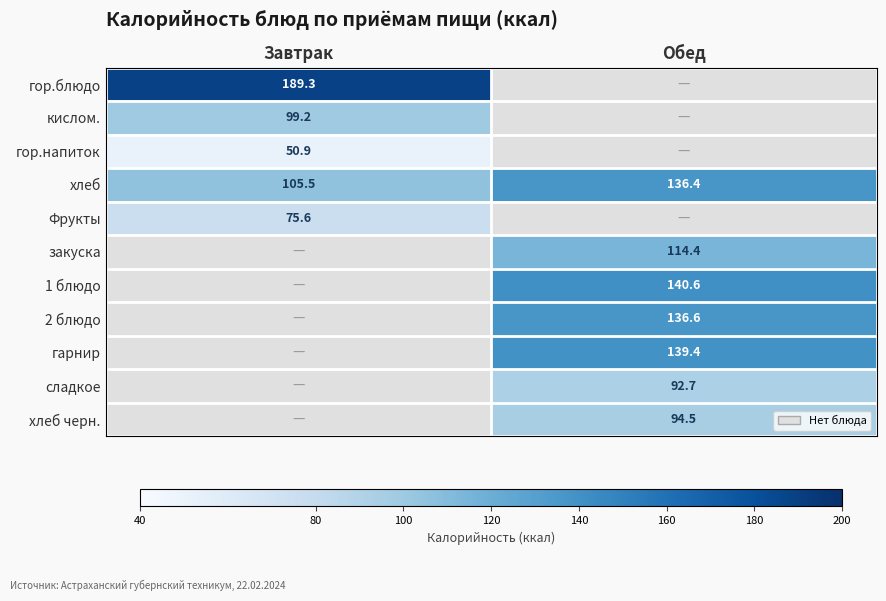

What value does the хлеб series have at Завтрак?

105.5